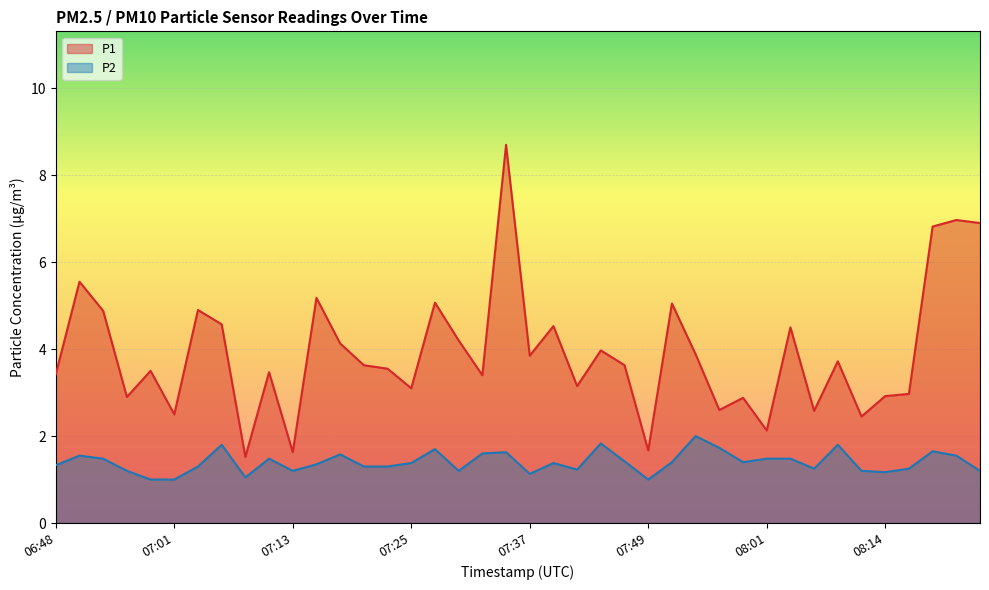

What is the total value across all series at 07:40?

5.9